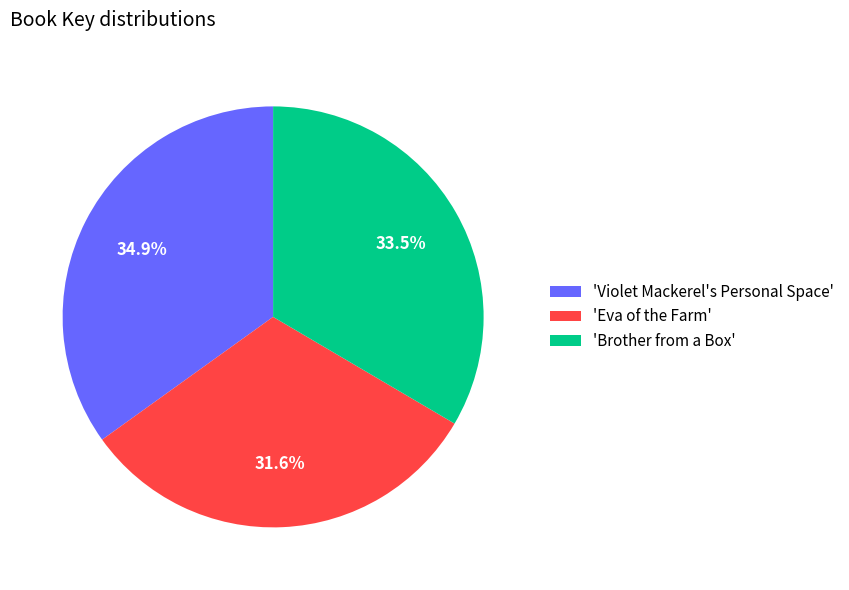

Combined, do 'Eva of the Farm' and 'Brother from a Box' account for over 50%?

Yes